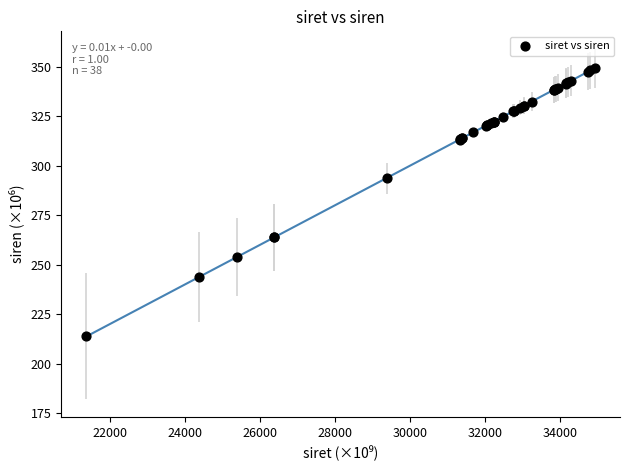

What Y value in the scatter plot is closest to 281?

293.7